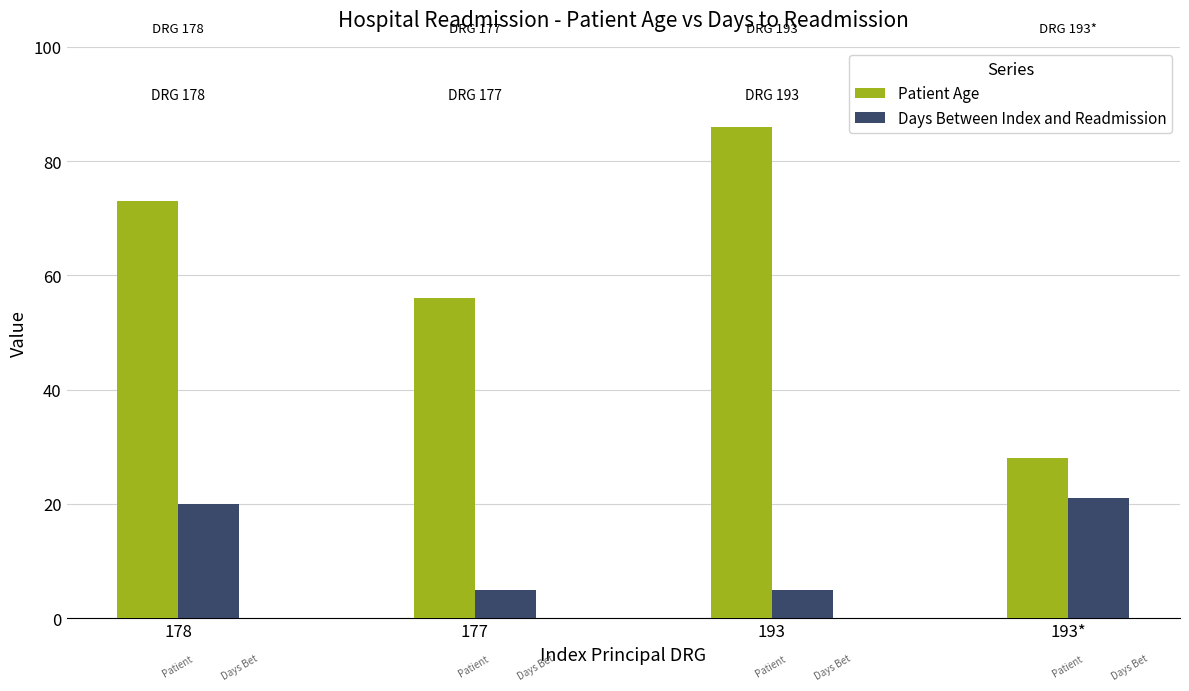

Which series has the widest spread of values?

Patient Age